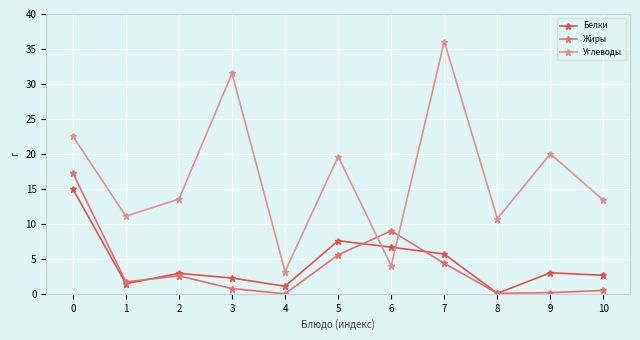

The Углеводы series shows 31.5 at 3. True or false?

True